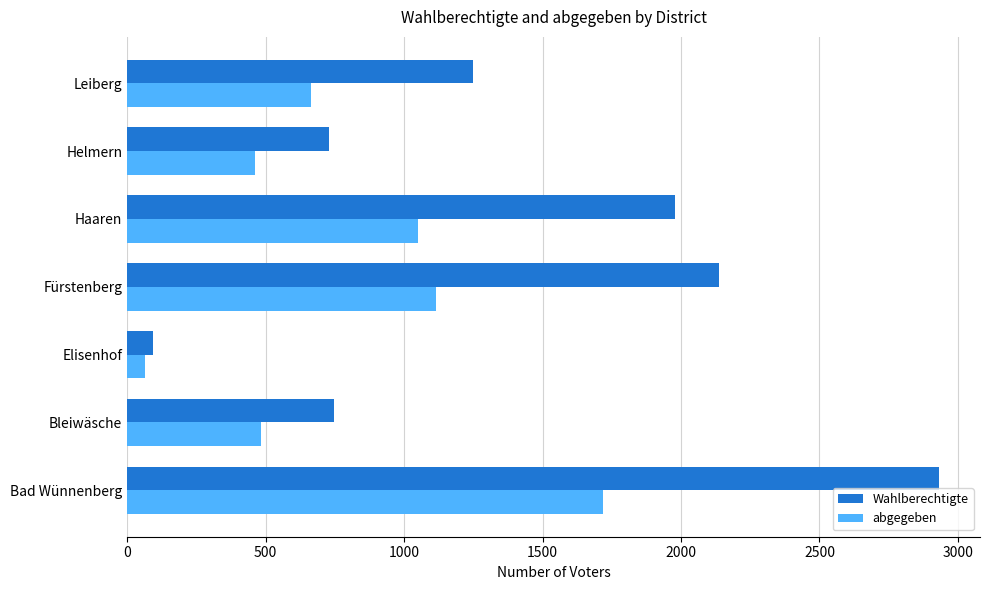

What is the sum of all Wahlberechtigte values?

9869